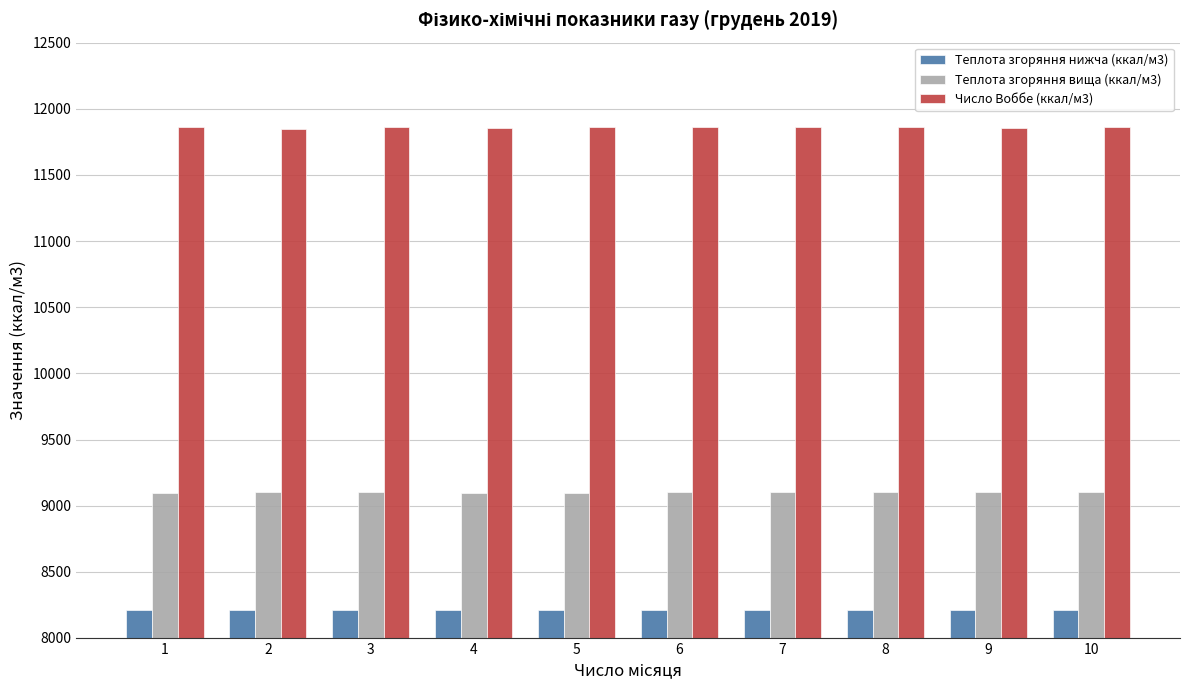

Which series has the largest range (max minus min)?

Число Воббе (ккал/м3)